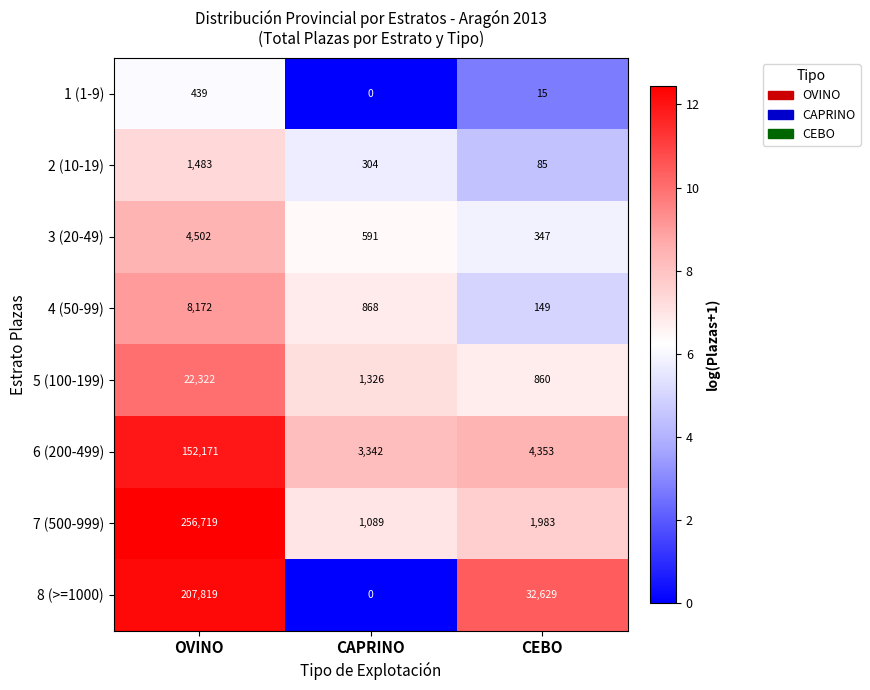

True or false: 3 (20-49) has a value of 881 at CAPRINO.

False